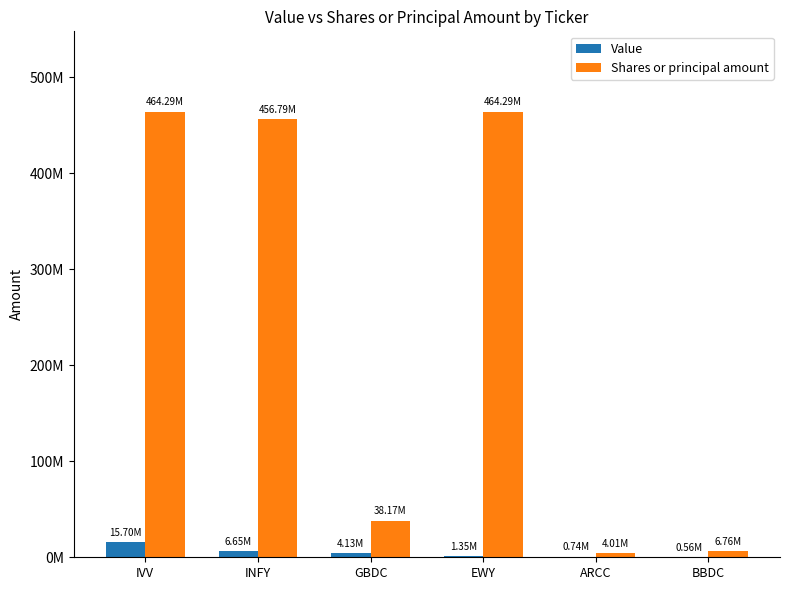

Does the chart contain stacked bars?

No